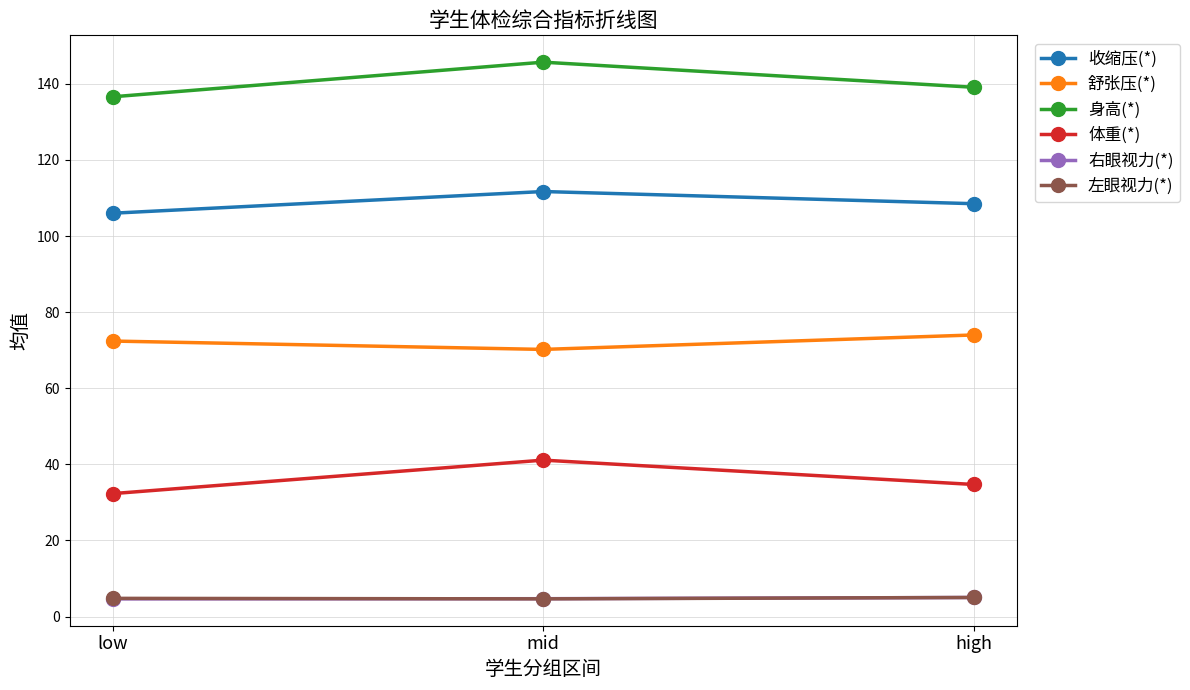

Where does the 舒张压(*) series first go above 72?

low